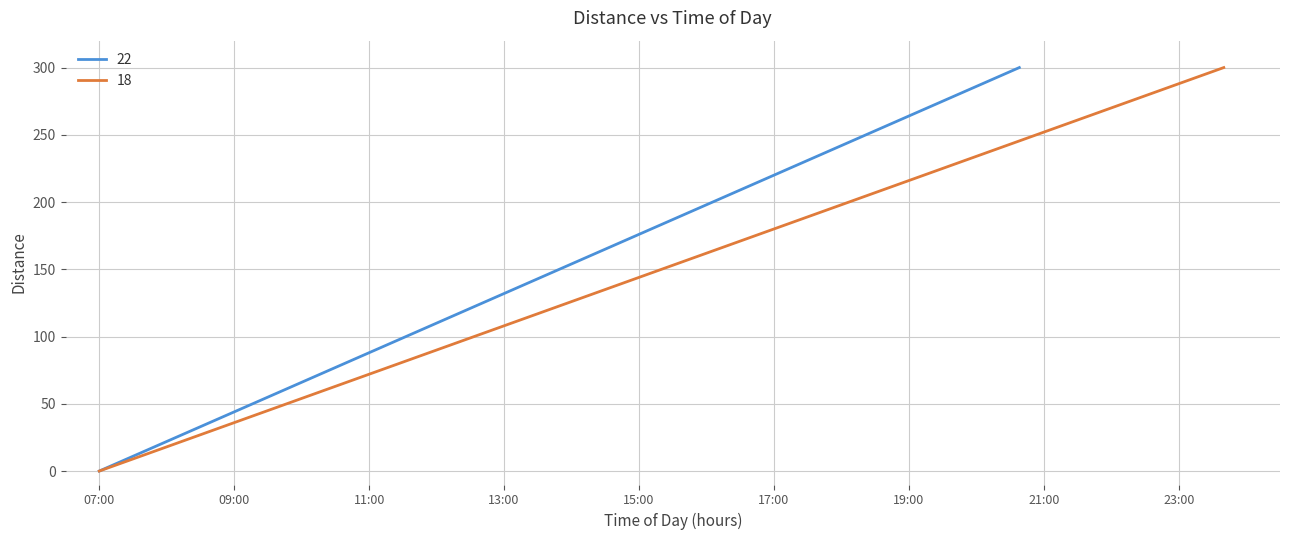

How many values in 18 are above zero?

9